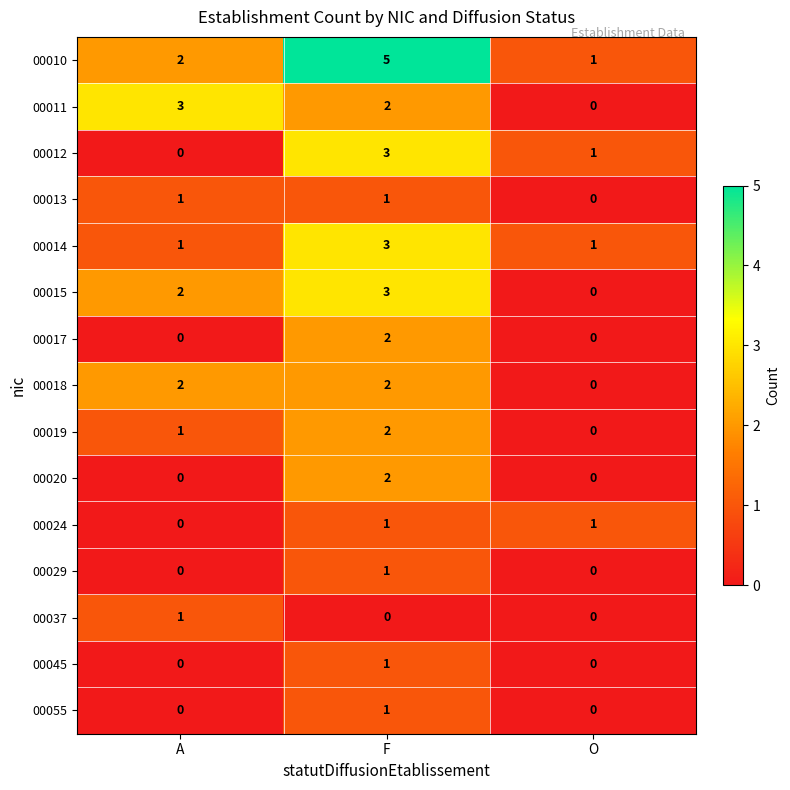

What is the sum of all 00015 values?

5